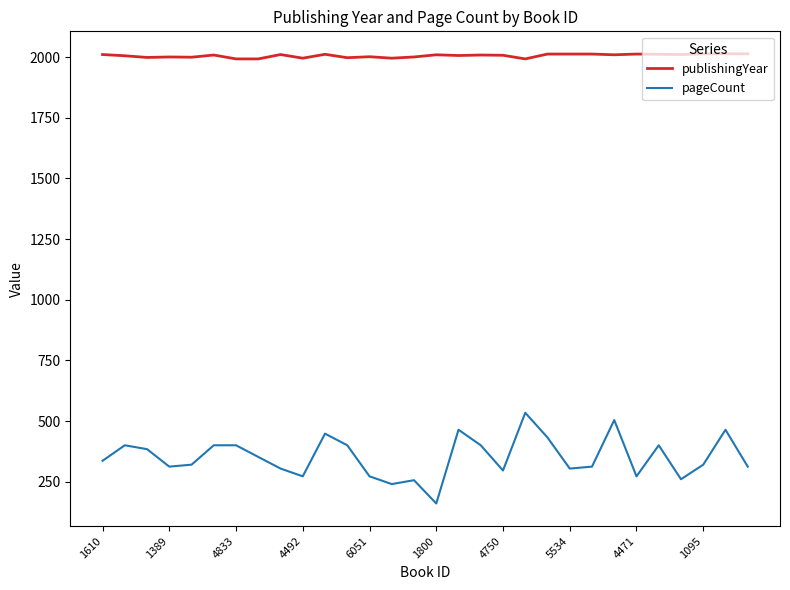

List the series in order of their overall mean, highest first.

publishingYear, pageCount